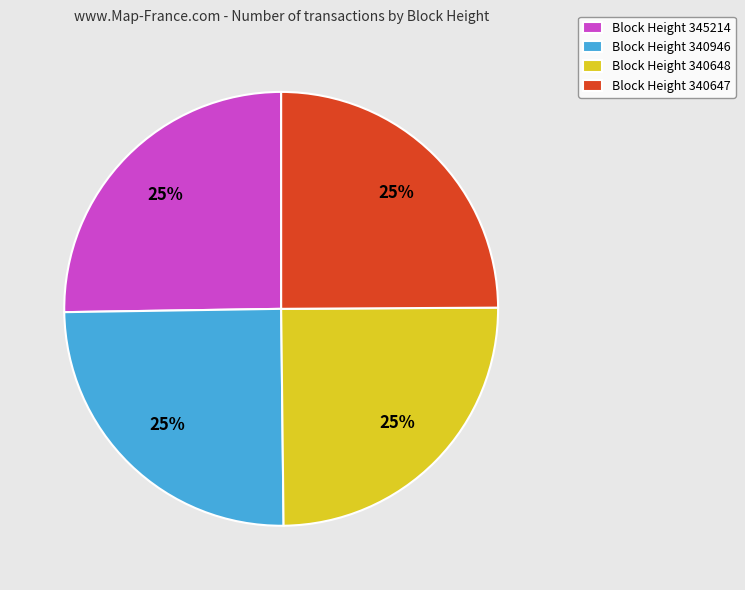

Is there a majority slice in this chart?

No